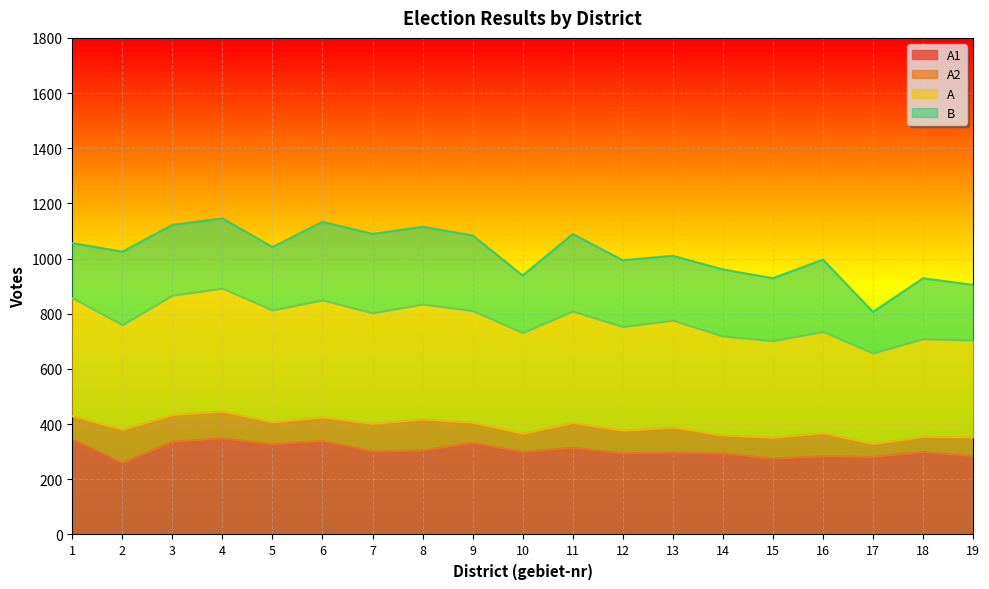

At which label is A closest to 387?

13